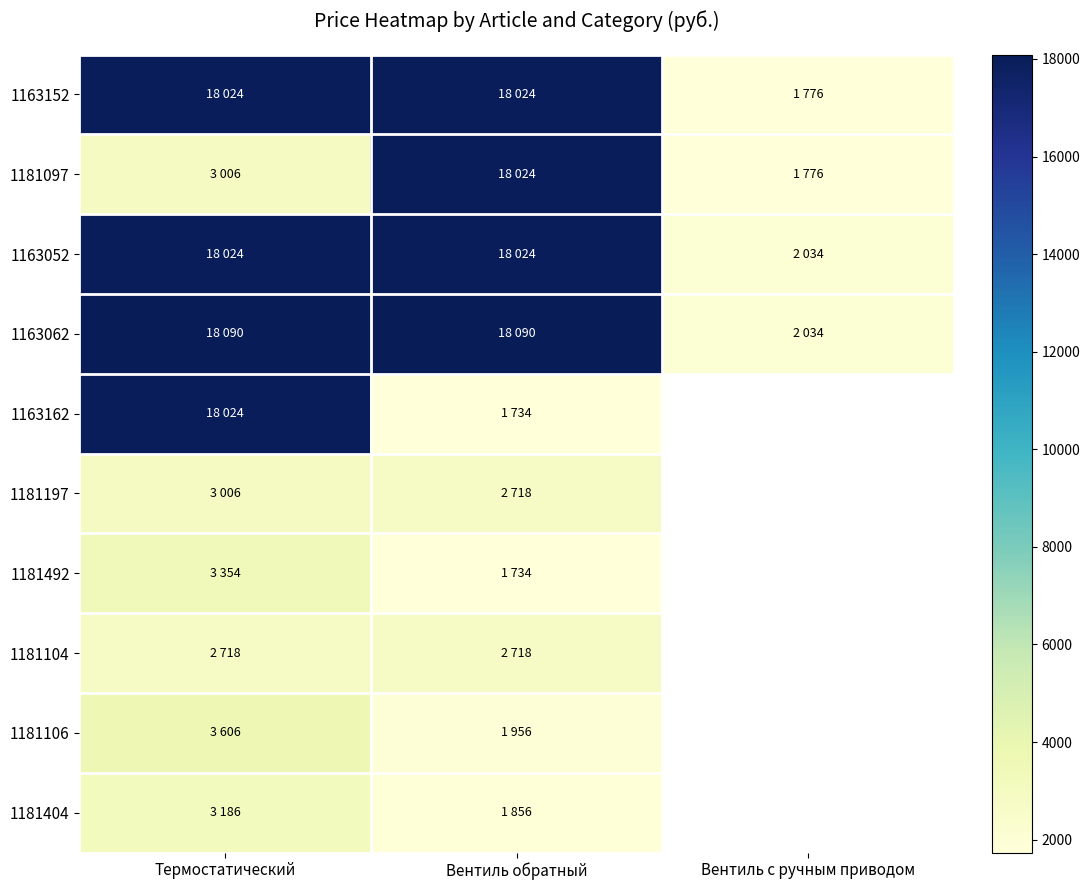

Is the value of 1181197 at Термостатический greater than the value of 1163152 at Термостатический?

No